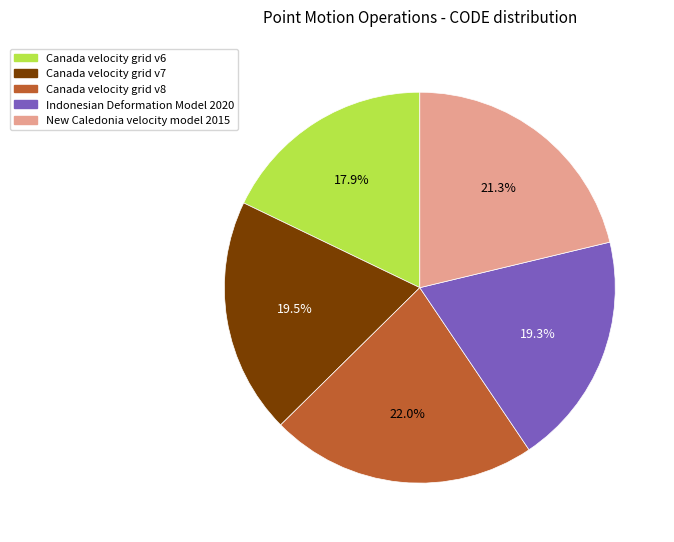

How many segments does this pie chart have?

5